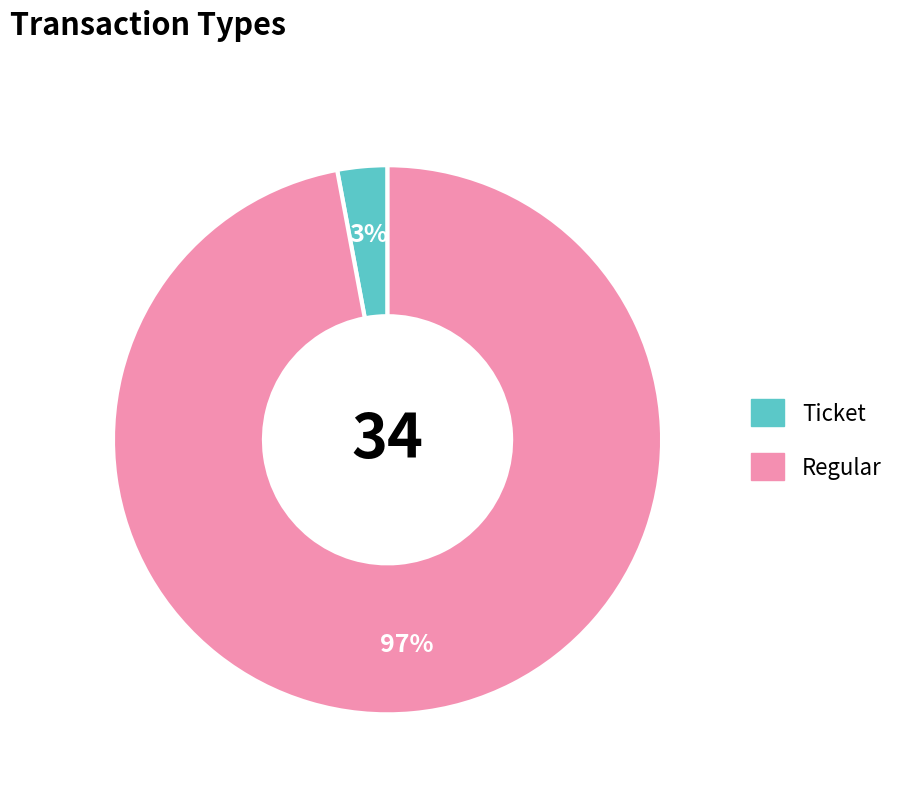

True or false: Ticket accounts for 7% of the total.

False